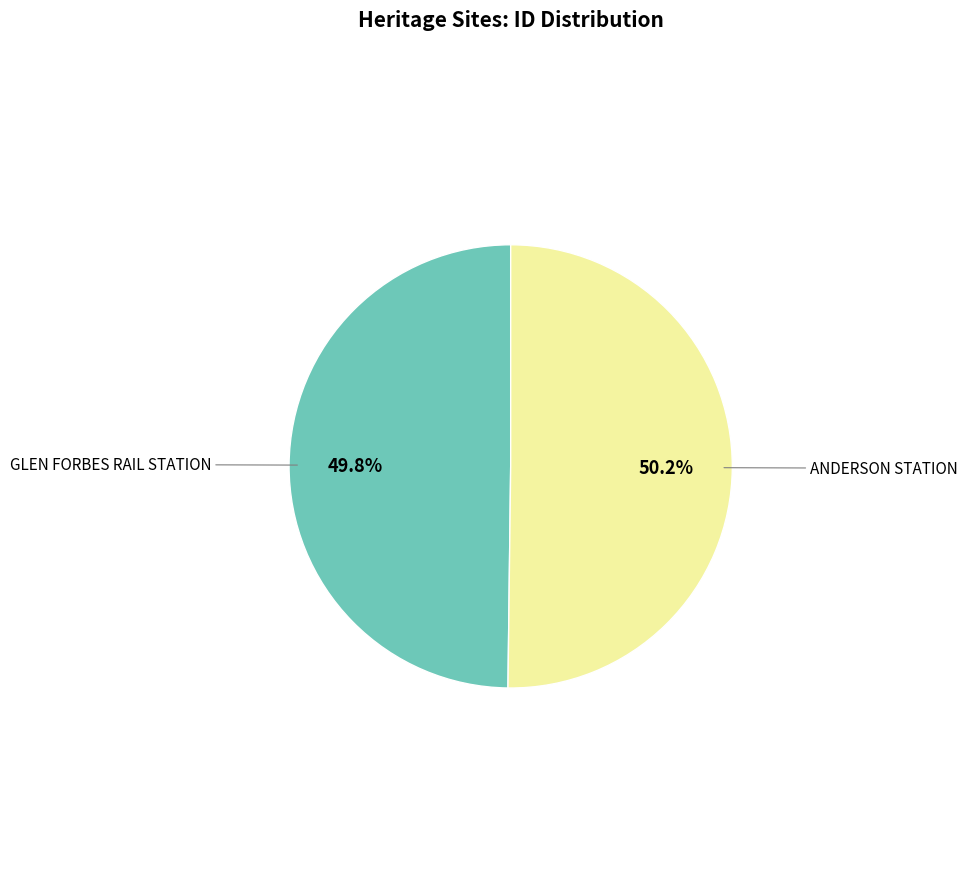

Combined, what portion of the pie is GLEN FORBES RAIL STATION and ANDERSON STATION?

100.0%